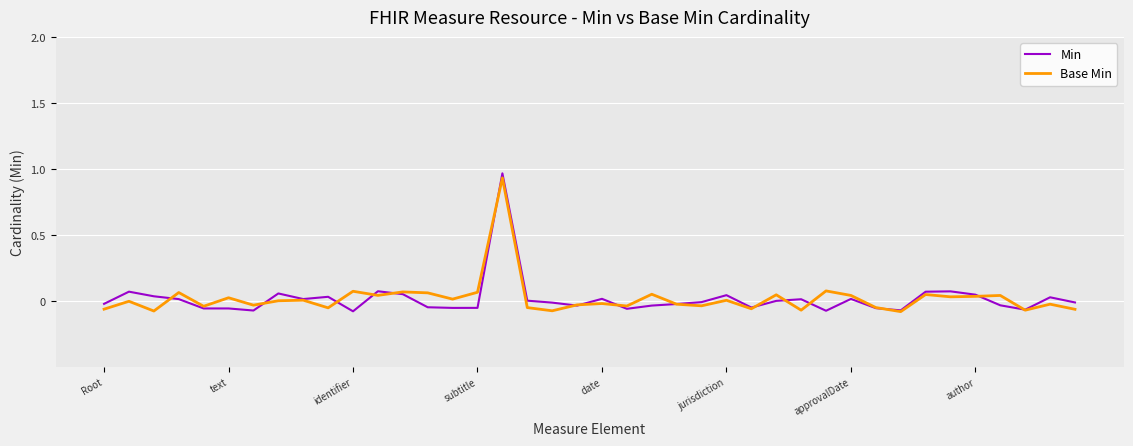

At which category does the chart reach its minimum across all series?

32